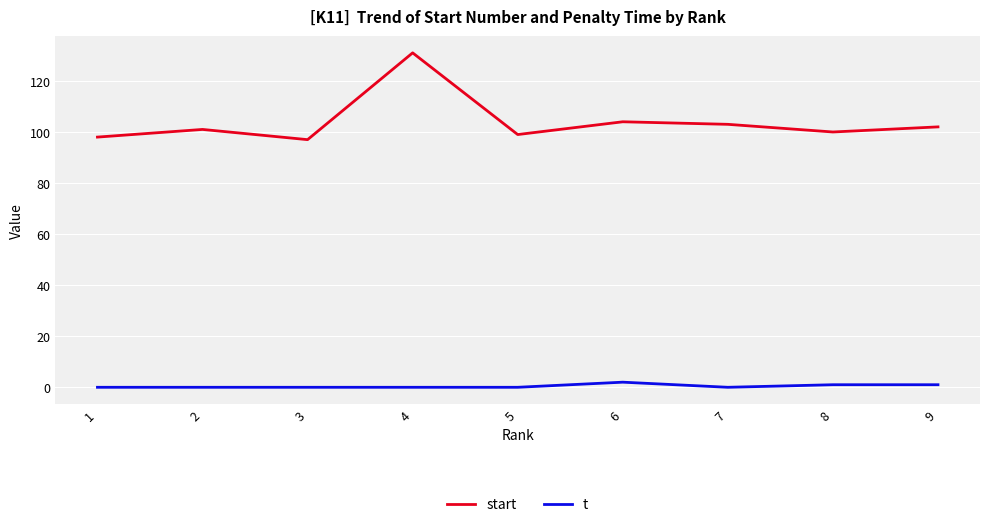

Reading left to right, what are all the values shown in this chart?

start: 98	101	97	131	99	104	103	100	102
t: 0	0	0	0	0	2	0	1	1